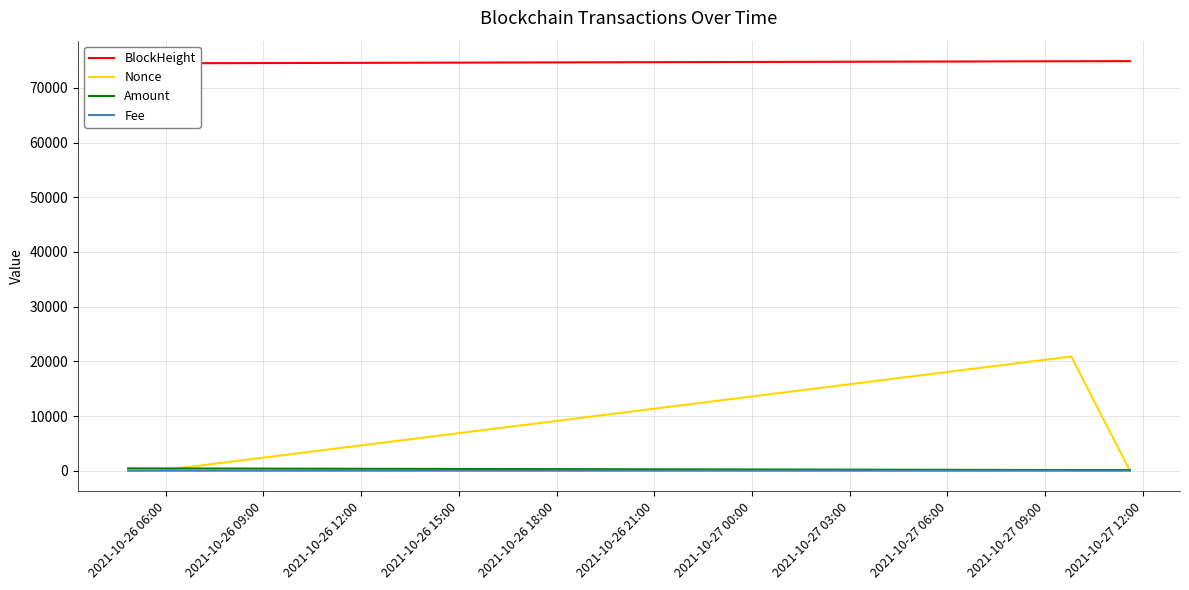

What is the sum of the BlockHeight values at 2021-10-26 06:00 and 2021-10-26 12:00?

149361.0